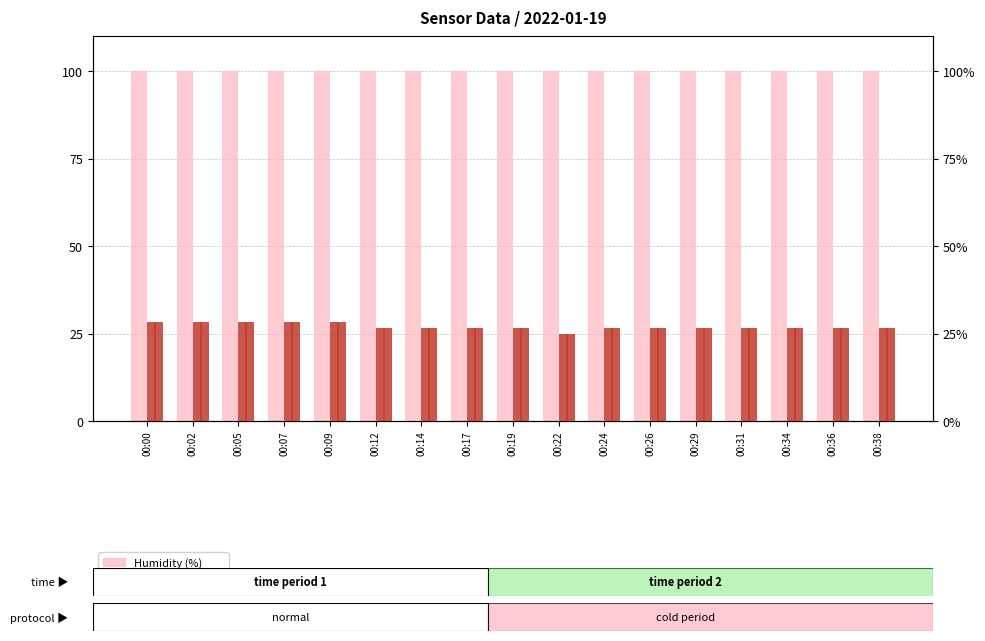

What is the total value across all series at 00:00?

128.2